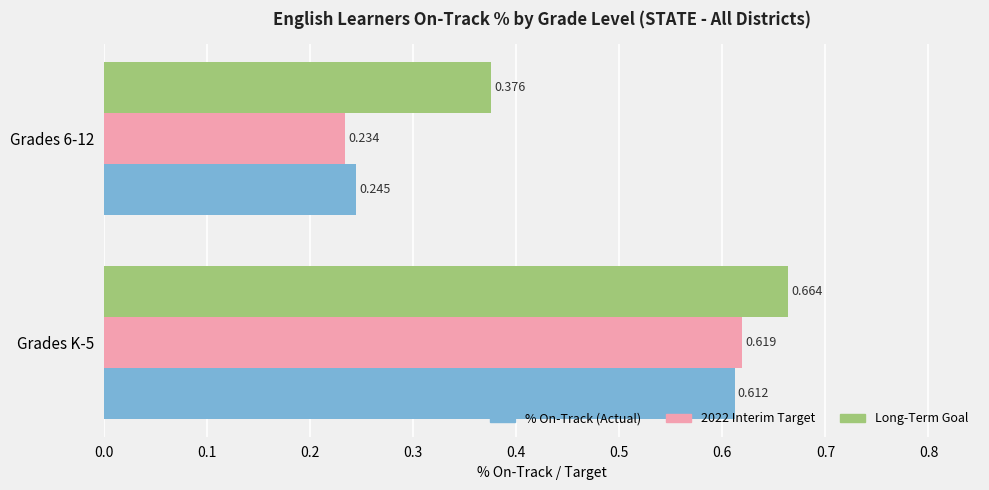

What is the difference between the maximum and minimum values in the Long-Term Goal series?

0.3